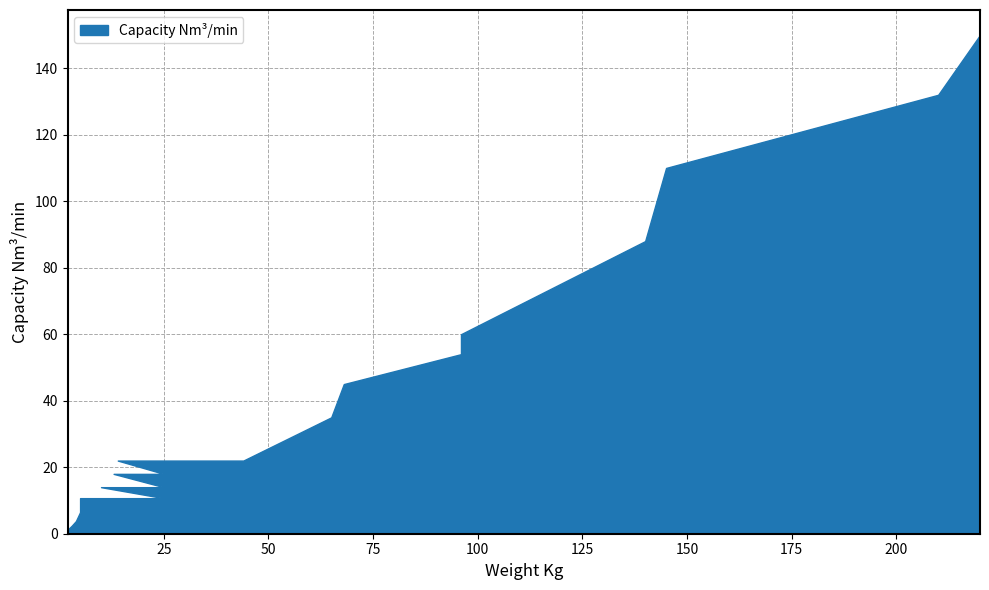

What is the ratio of the value at 210 to the value at 10?

9.4